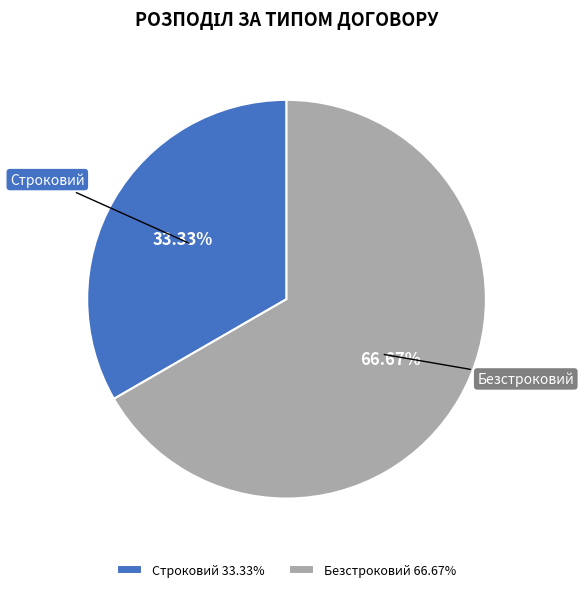

Which slice is the largest?

Безстроковий